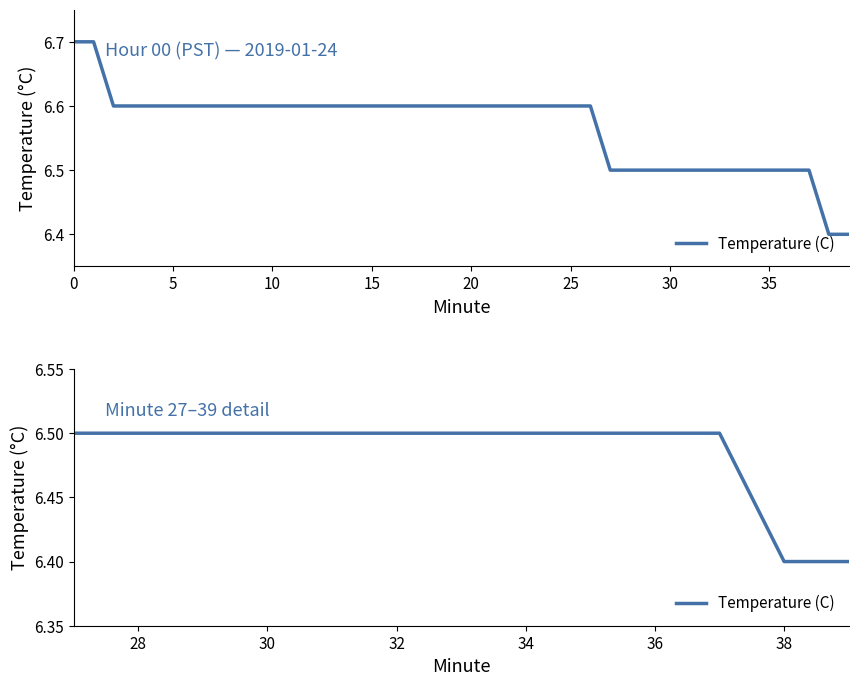

What is the difference between the maximum and minimum values?

0.1